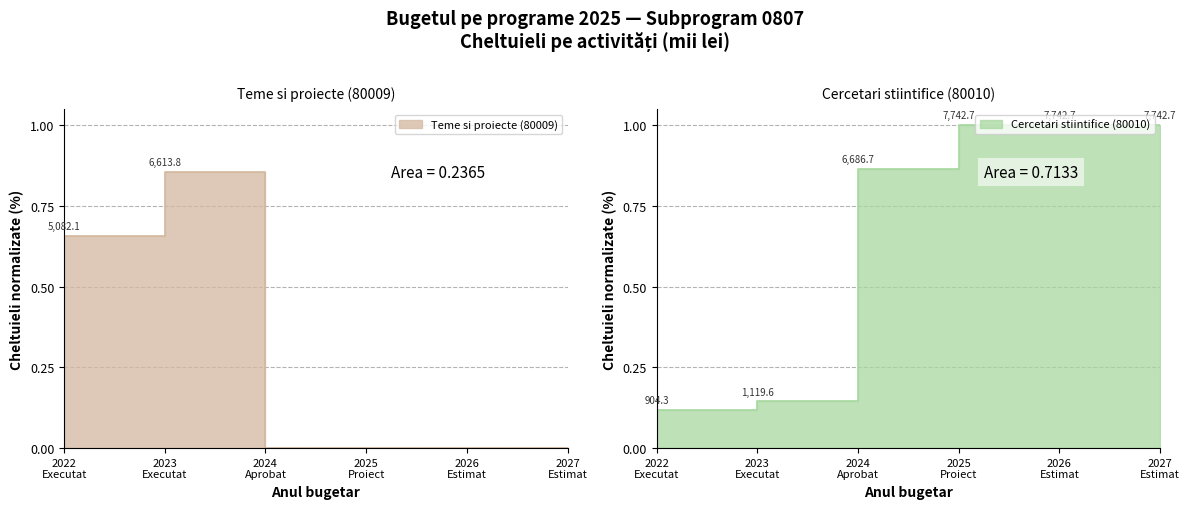

What value does the Teme si proiecte (80009) series have at 2022
Executat?

0.7